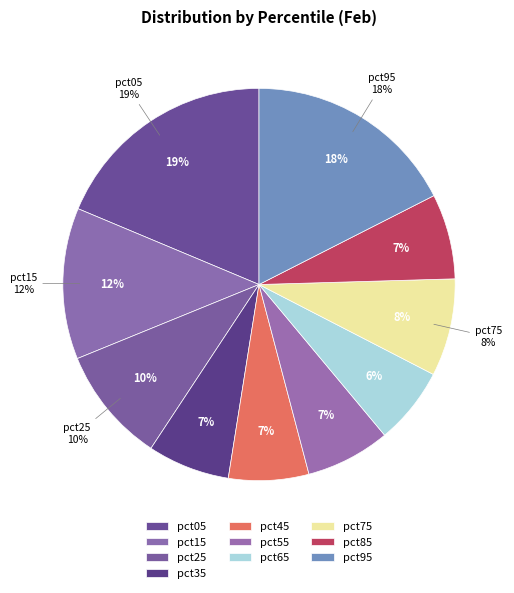

How many segments does this pie chart have?

10